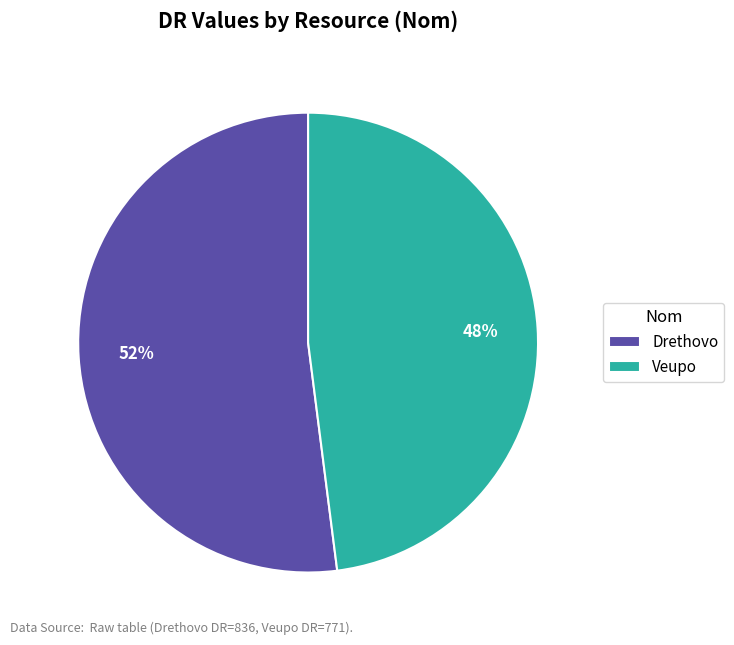

What percentage is the Drethovo slice, to the nearest percent?

52%